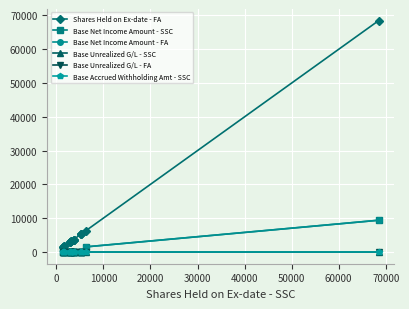

Count the number of data series in this chart.

6